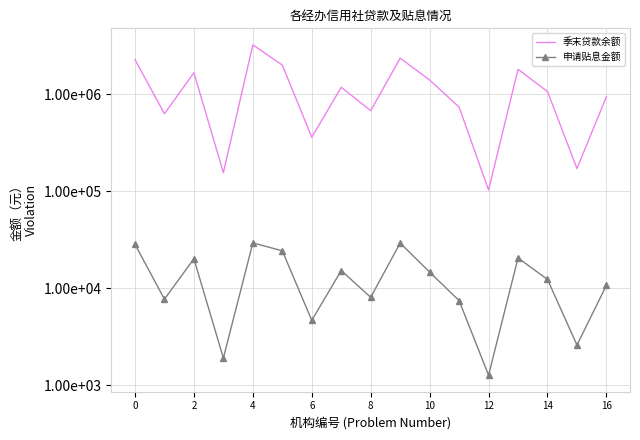

Count the number of data series in this chart.

2